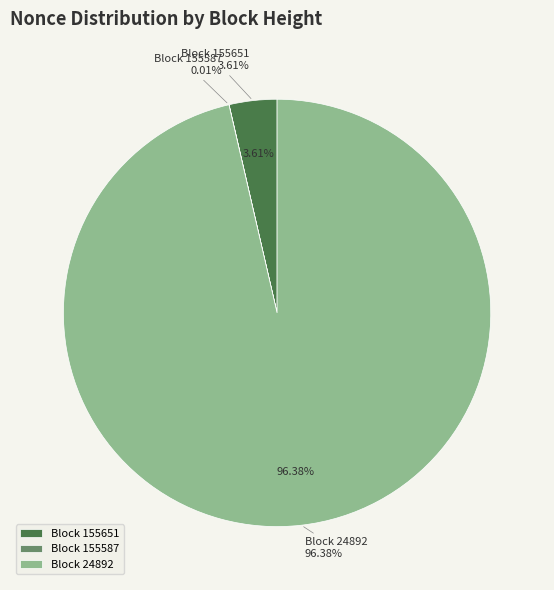

Which slice represents more than half of the pie?

24892